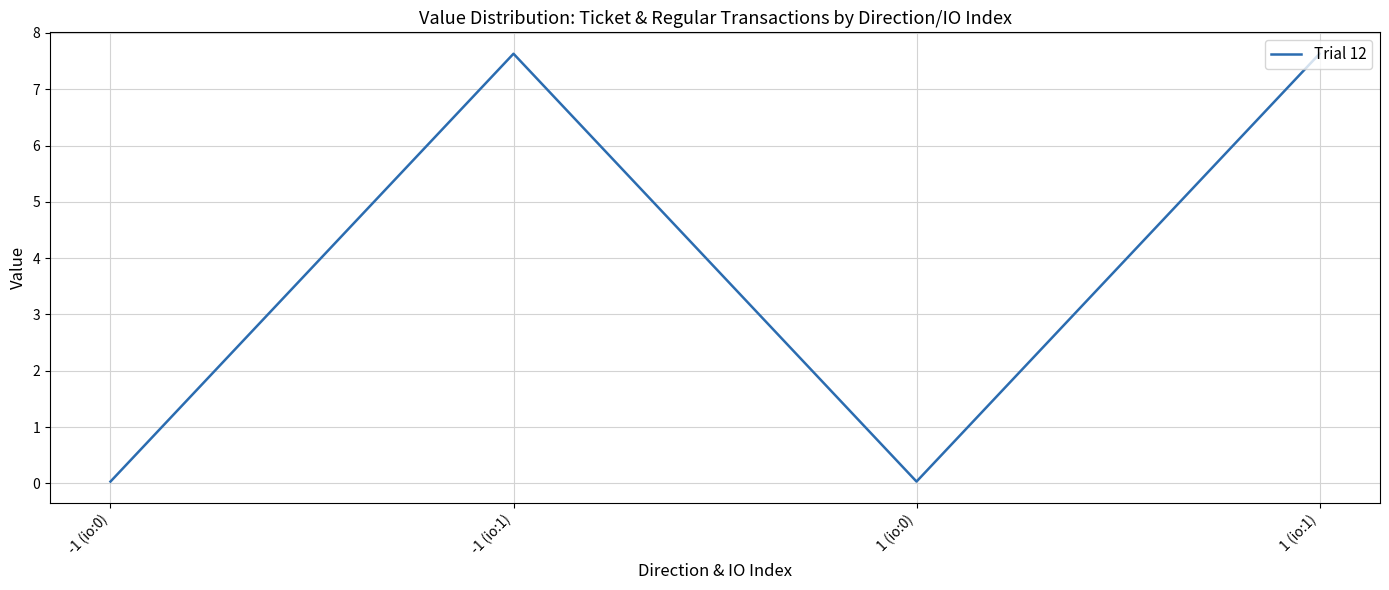

Is it true that the value at -1 (io:1) is 7.6?

True